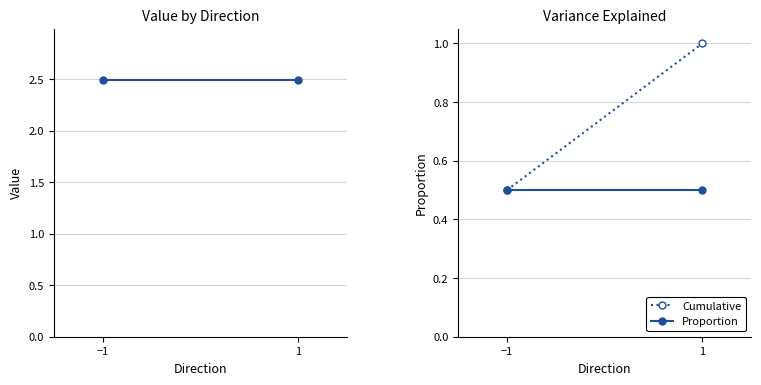

How many values in the Cumulative series are below 1?

1